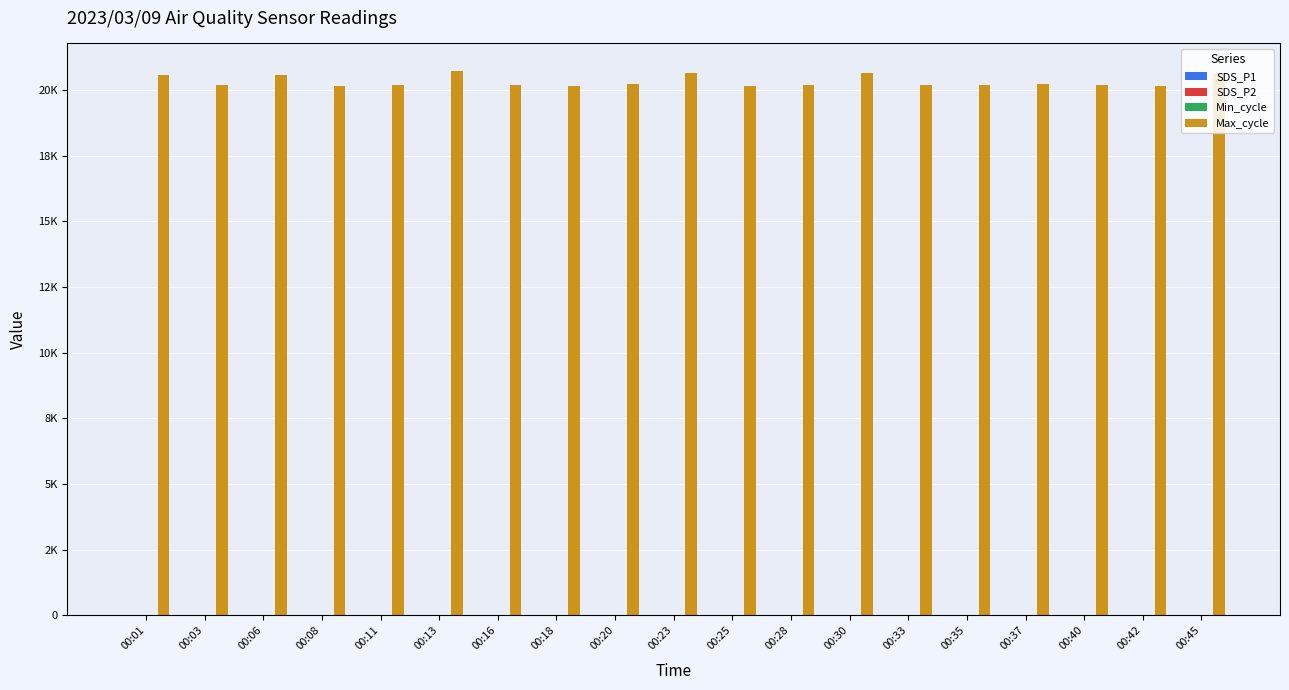

What is the value of the SDS_P2 bar at the 15th from the left?

14.5